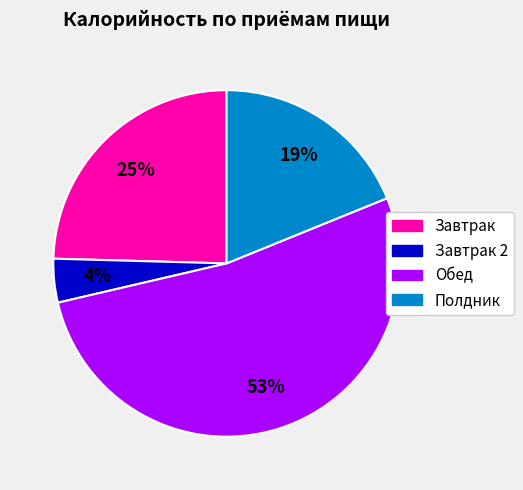

True or false: Завтрак 2 accounts for 11% of the total.

False